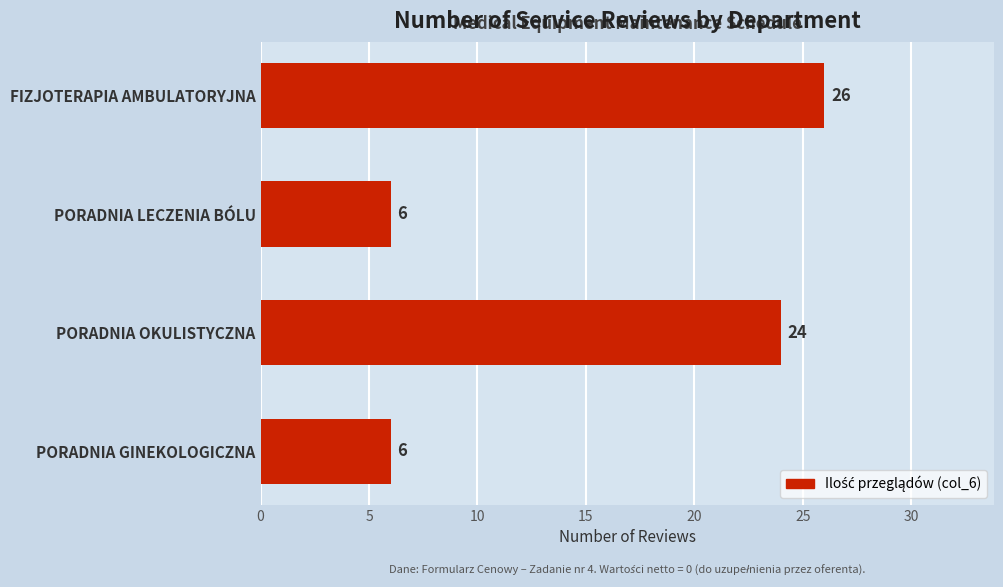

What is the label of the 3rd bar from the bottom?

PORADNIA LECZENIA BÓLU